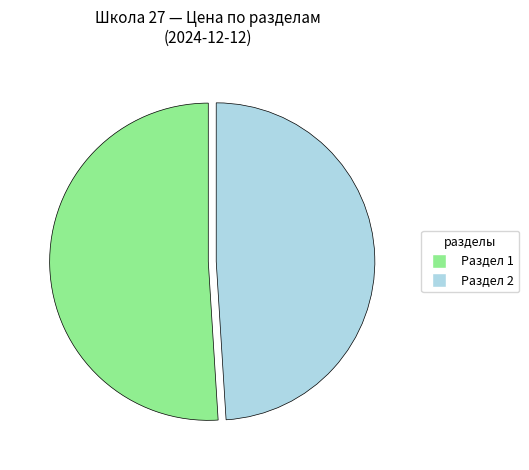

Is there a majority slice in this chart?

Yes